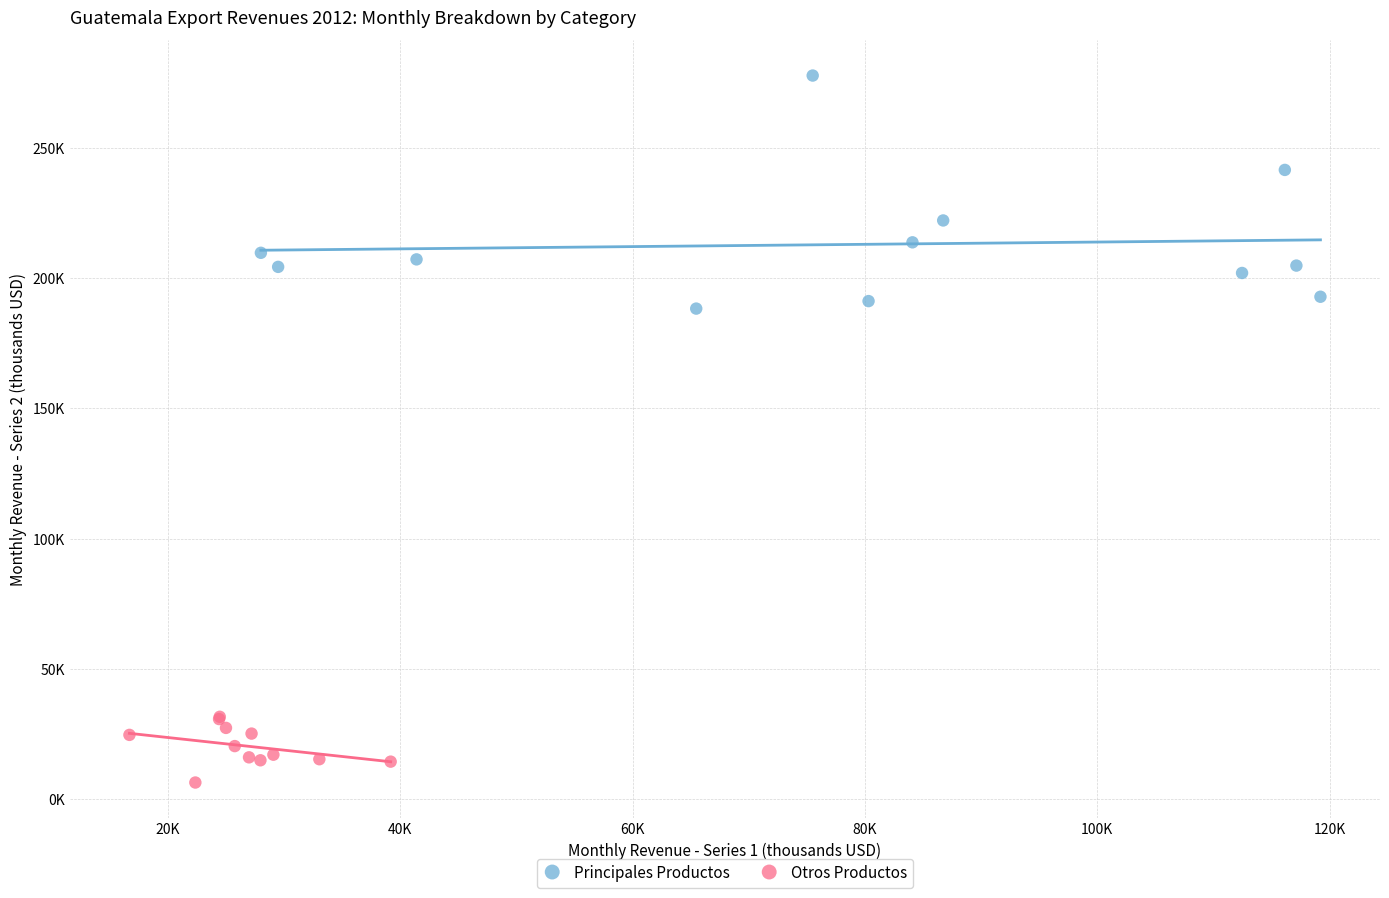

Which series has the largest Y range (max minus min)?

Principales Productos